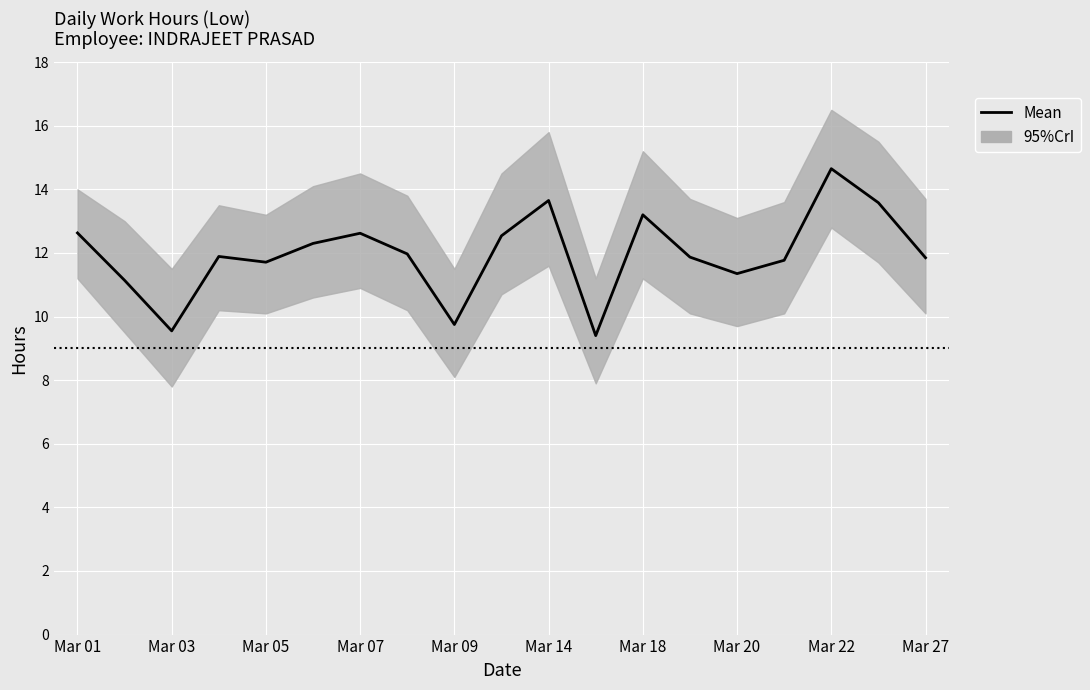

Read the value at 13.

11.9